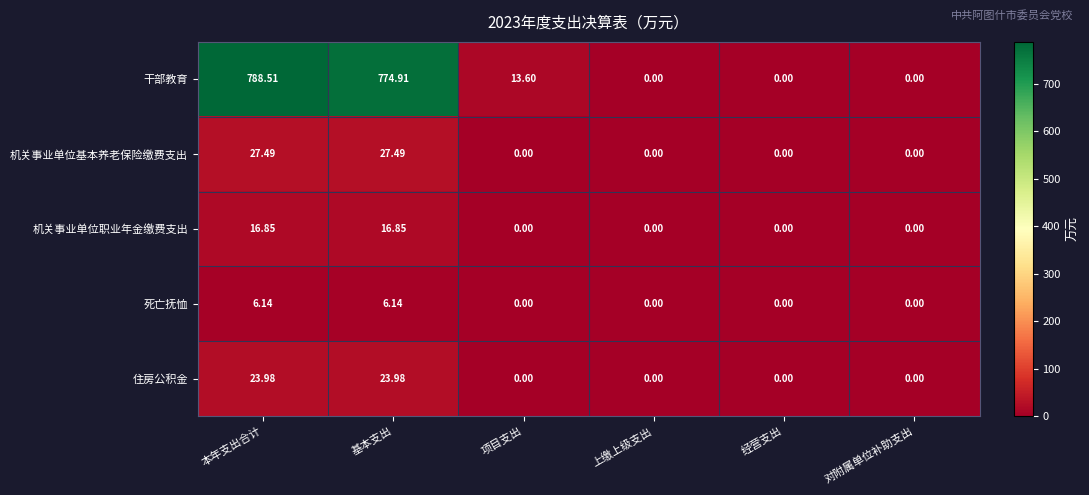

Which series has the largest total across all categories?

干部教育